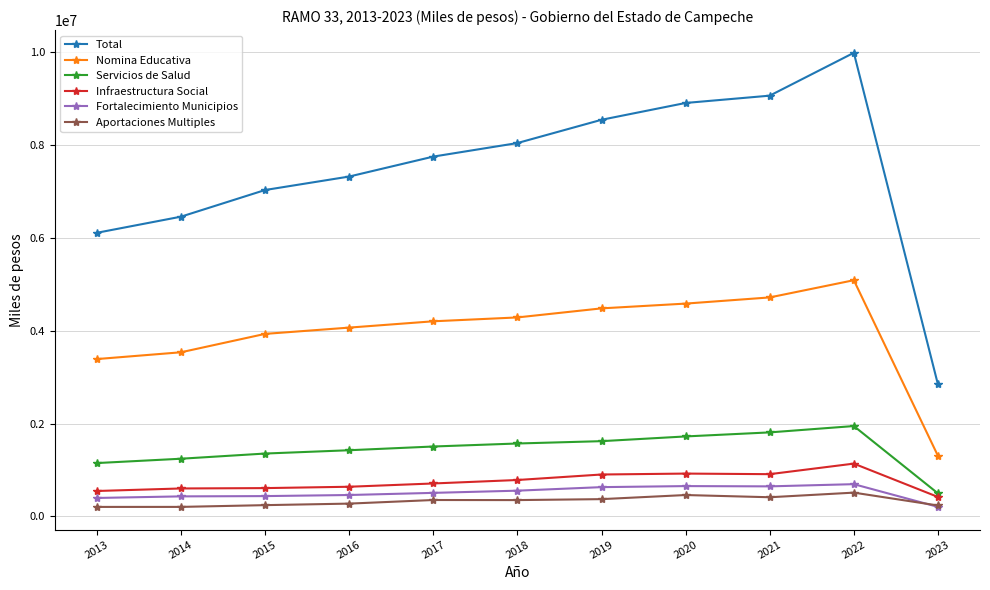

Read the Fortalecimiento Municipios value at 2022.

695826